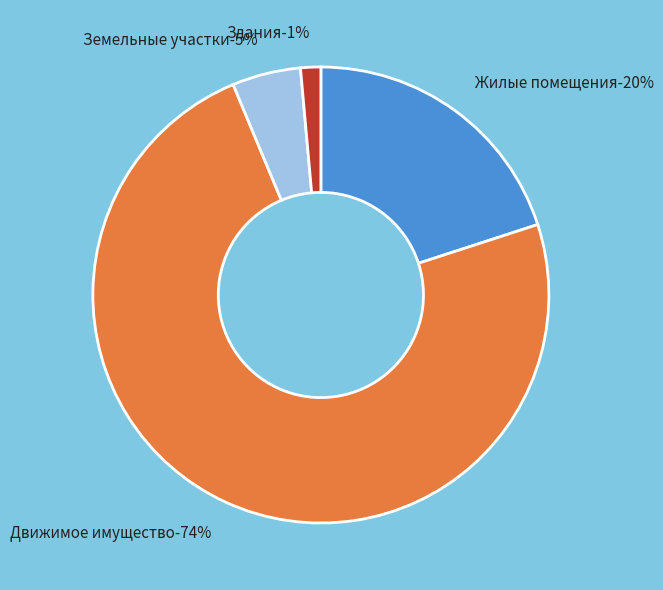

Rank the categories by value from highest to lowest.

Движимое имущество, Жилые помещения, Земельные участки, Здания